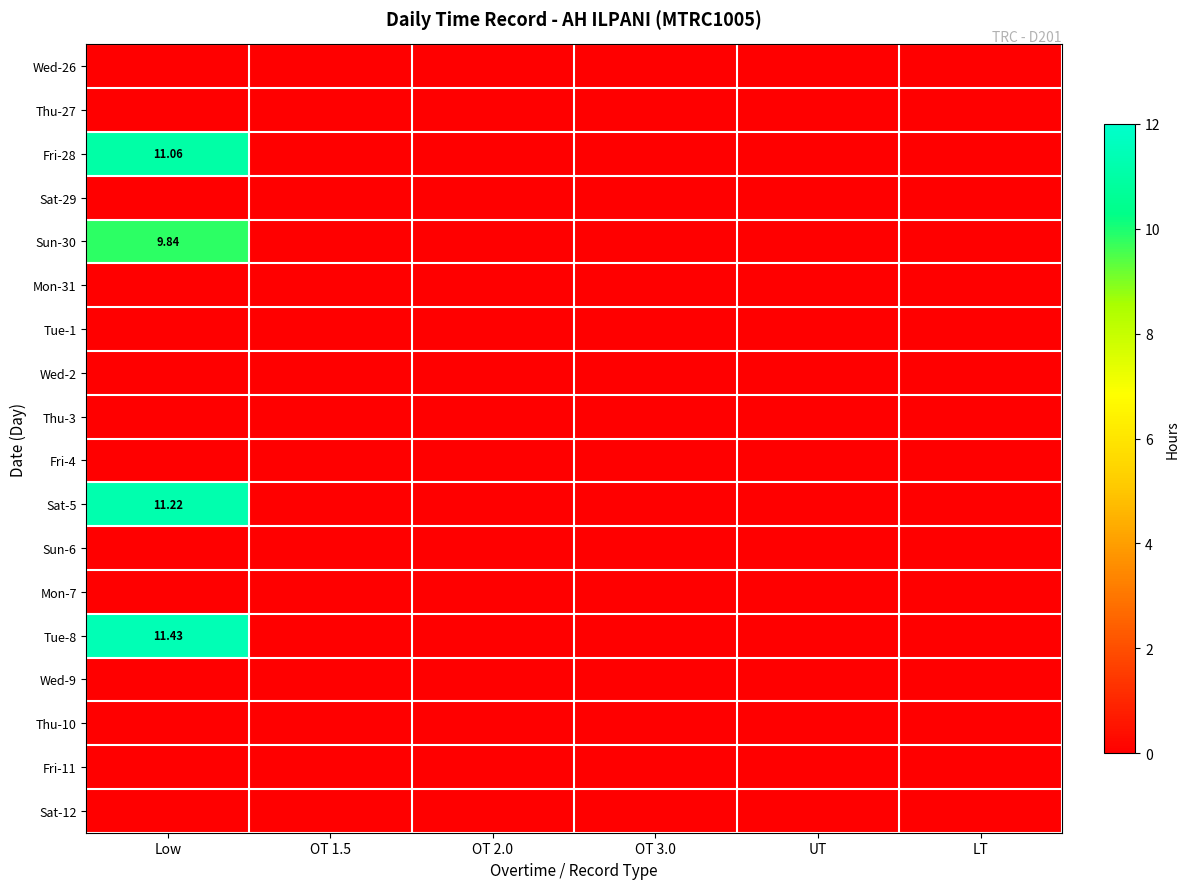

What is the total value across all series at Low?

43.5